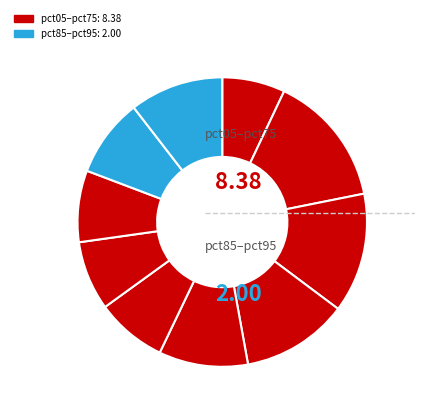

Count the number of slices in the pie.

10